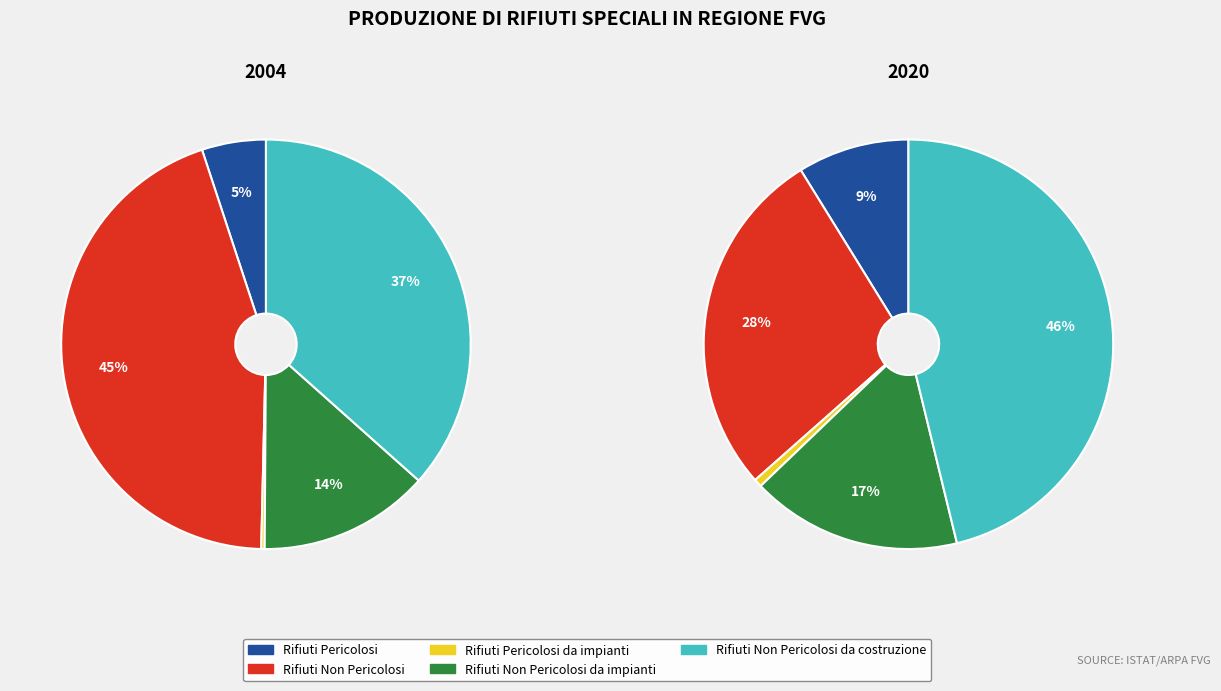

True or false: values_2020 accounts for 45% of the total.

True